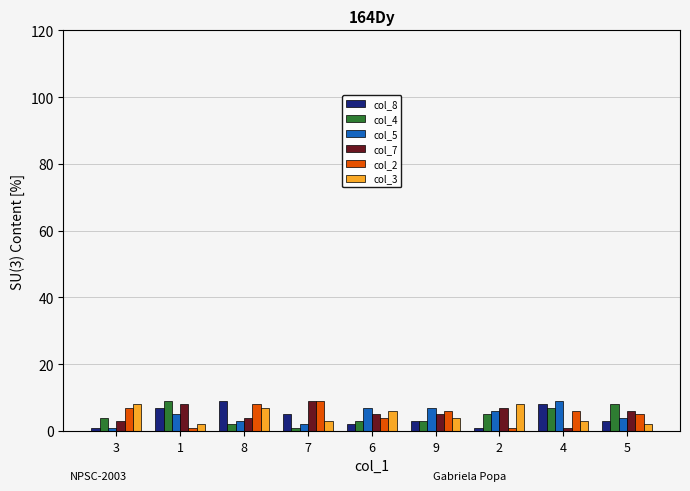

Reading left to right, list all the values displayed in this chart.

col_8: 1	7	9	5	2	3	1	8	3
col_4: 4	9	2	1	3	3	5	7	8
col_5: 1	5	3	2	7	7	6	9	4
col_7: 3	8	4	9	5	5	7	1	6
col_2: 7	1	8	9	4	6	1	6	5
col_3: 8	2	7	3	6	4	8	3	2